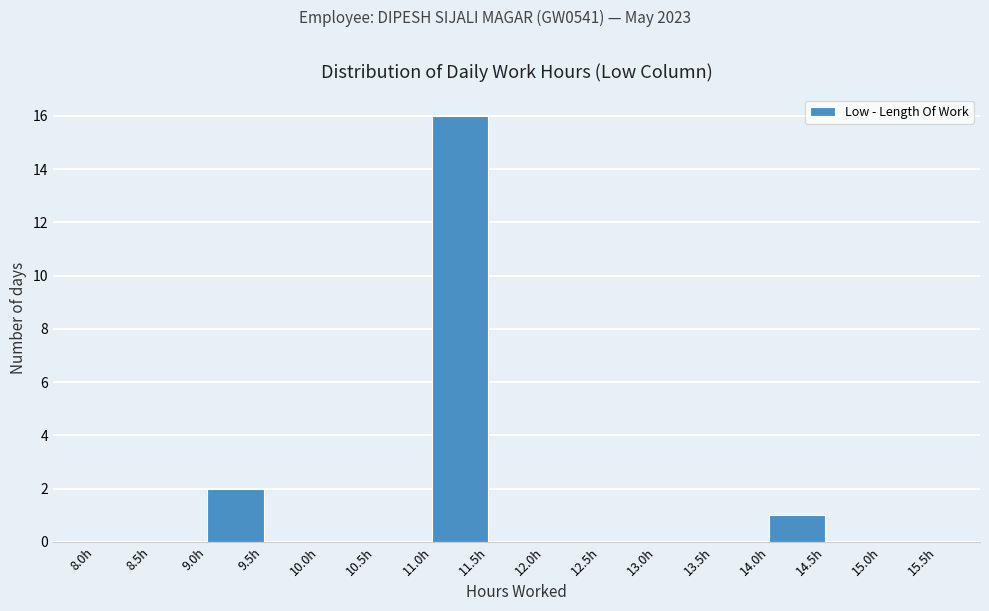

What is the height of the bar covering 9.0 to 9.5 on the x-axis? The values are not printed on the chart, so give them approximately, as read against the axis.

2